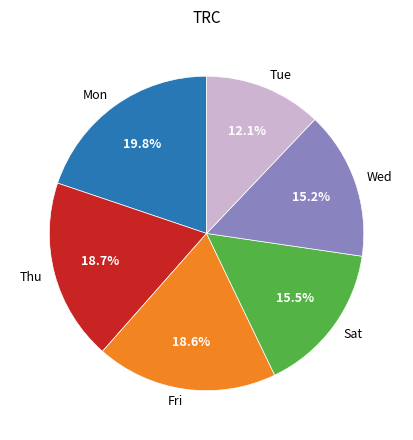

Is Mon the majority of the pie?

No